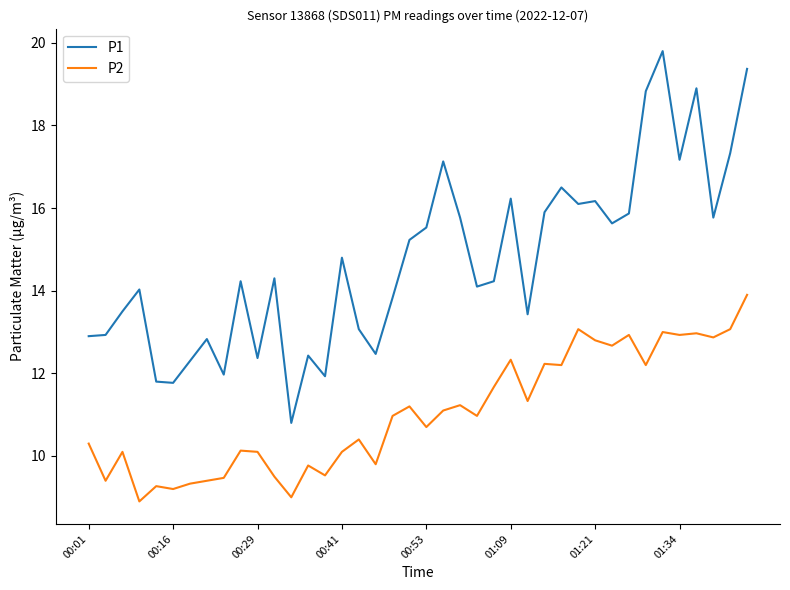

Which series has the largest range (max minus min)?

P1